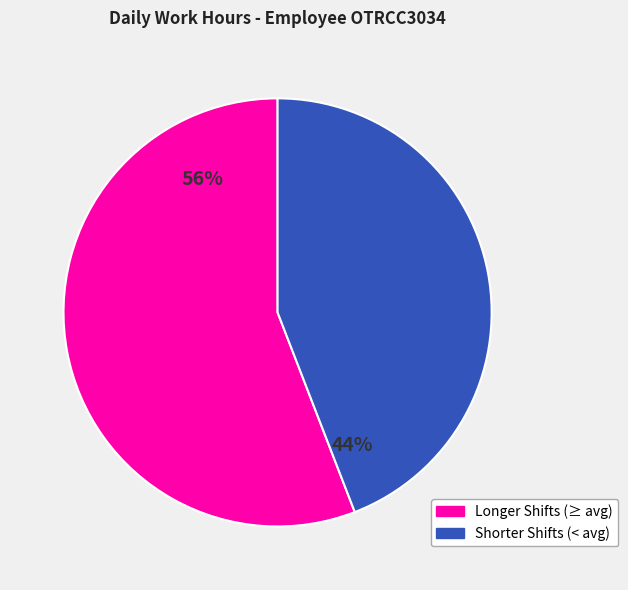

To the nearest percent, what is the difference between the largest and smallest slice percentages?

12%